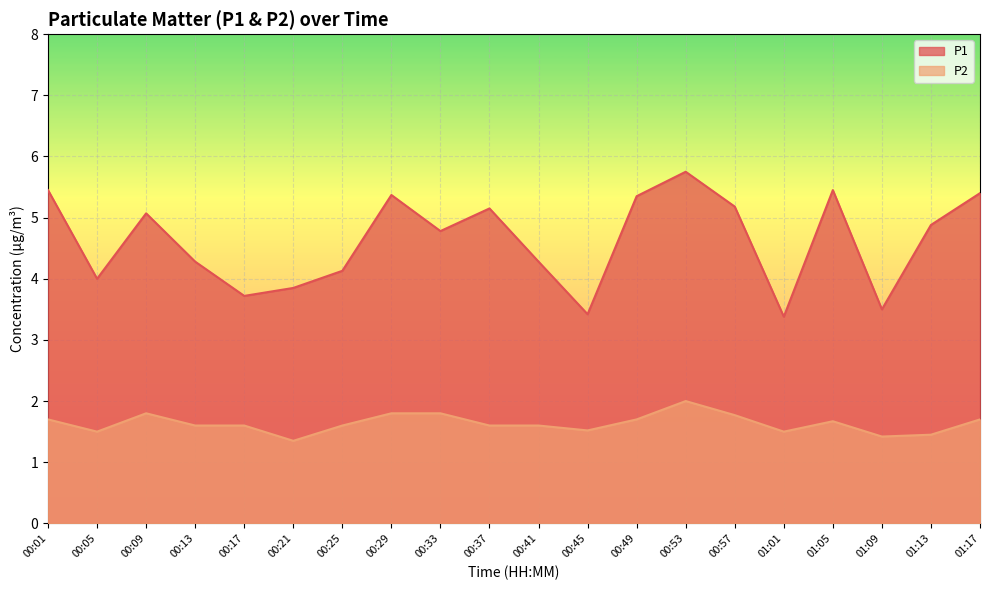

What is the approximate value of P2 at 00:21?

1.4